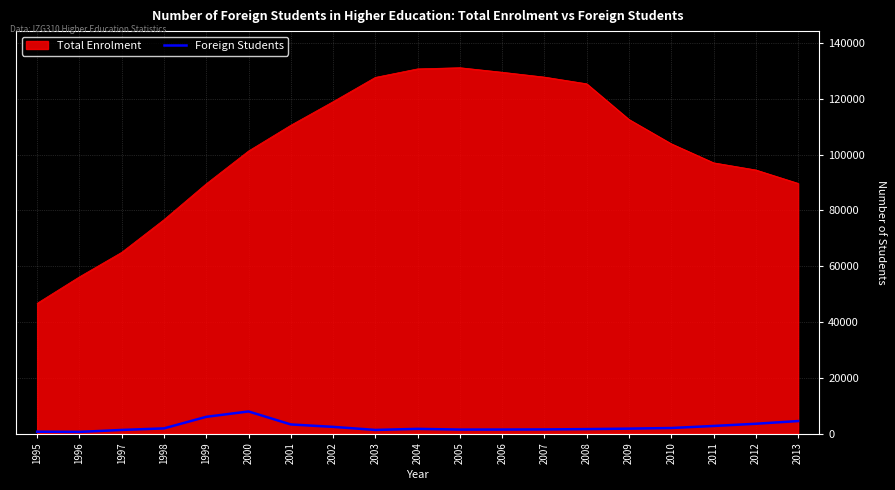

At 2004, list the series in order from largest to smallest.

Total Enrolment, Foreign Students